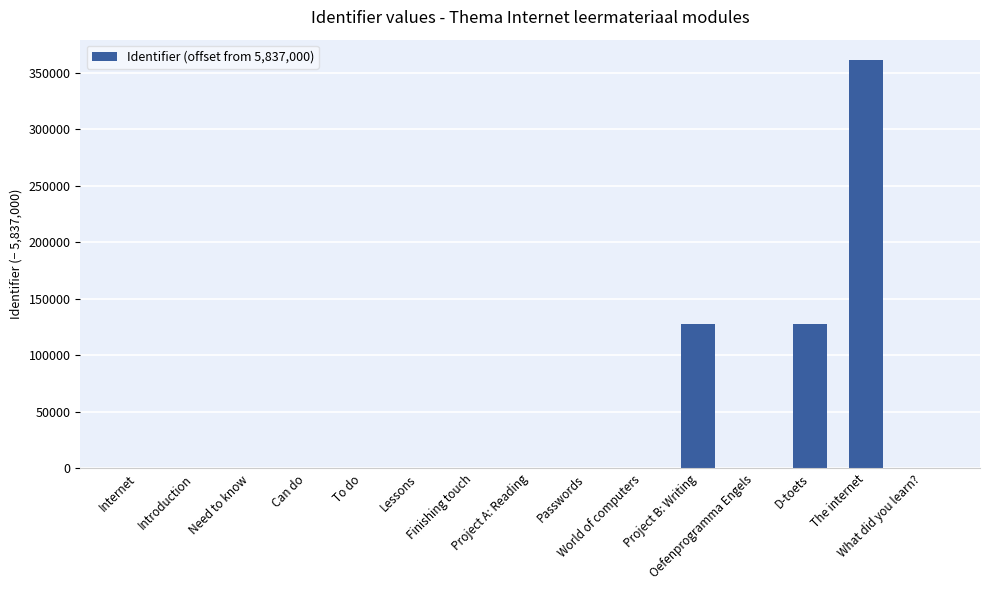

What is the greatest value displayed?

361329